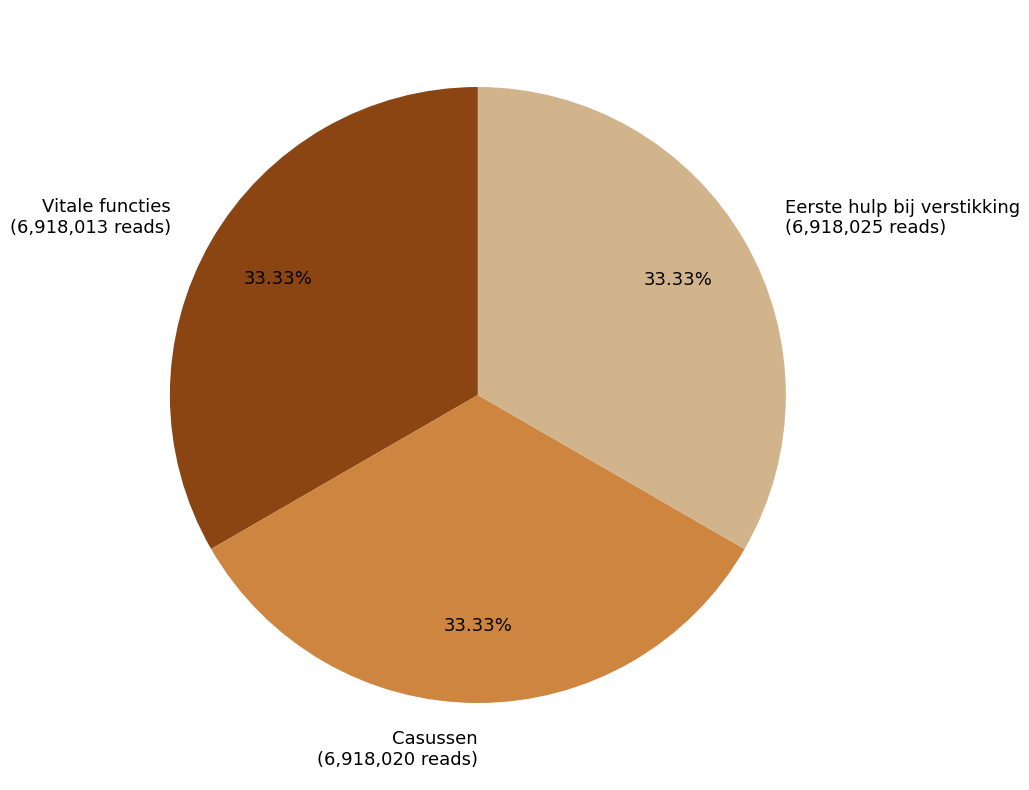

Is there a majority slice in this chart?

No